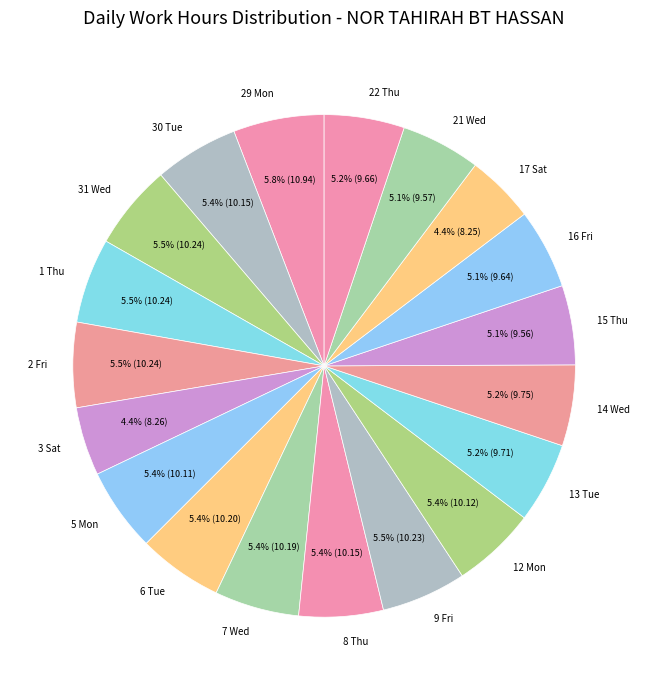

Is 30 Tue the majority of the pie?

No